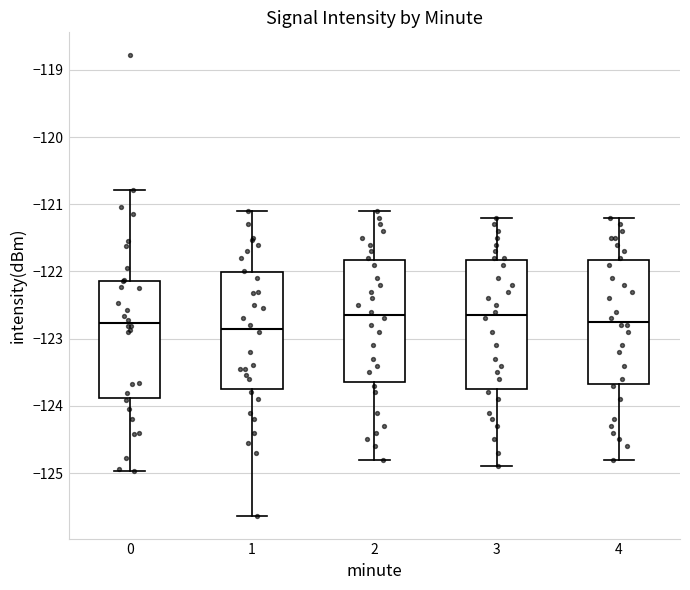

Where does the upper whisker of the box at x = 1 end on the y-axis? The values are not printed on the chart, so give them approximately, as read against the axis.

-121.1